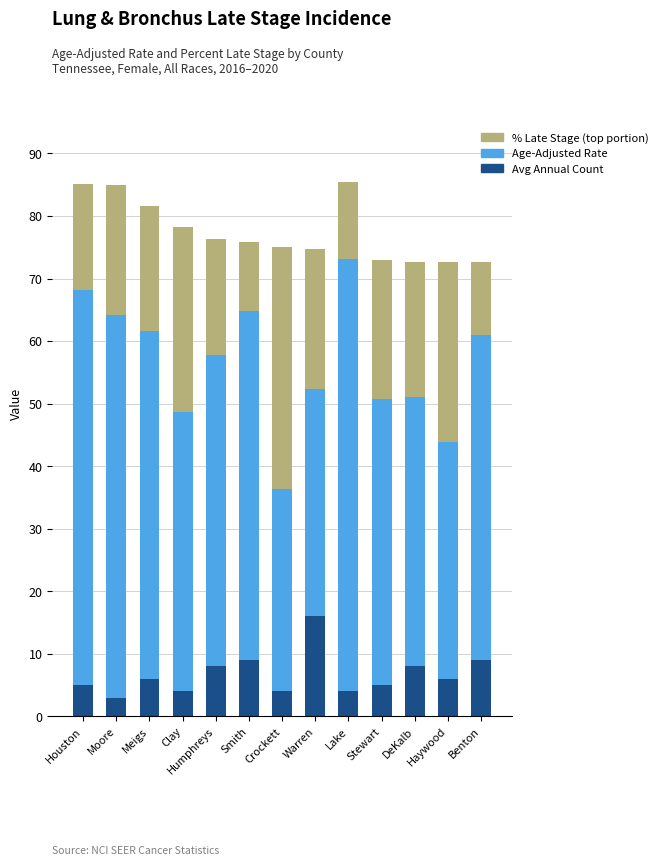

At which label does Age-Adjusted Rate reach its peak?

Lake